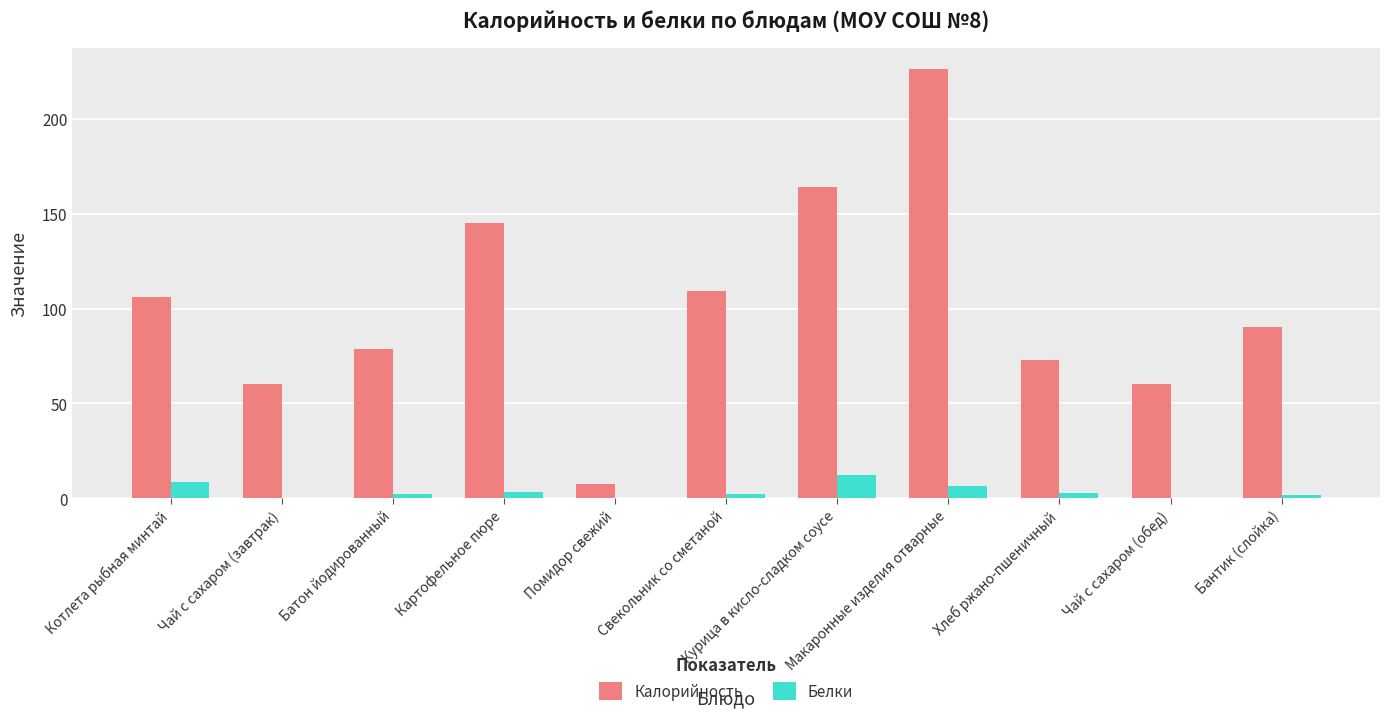

What is the sum of all Белки values?

39.6